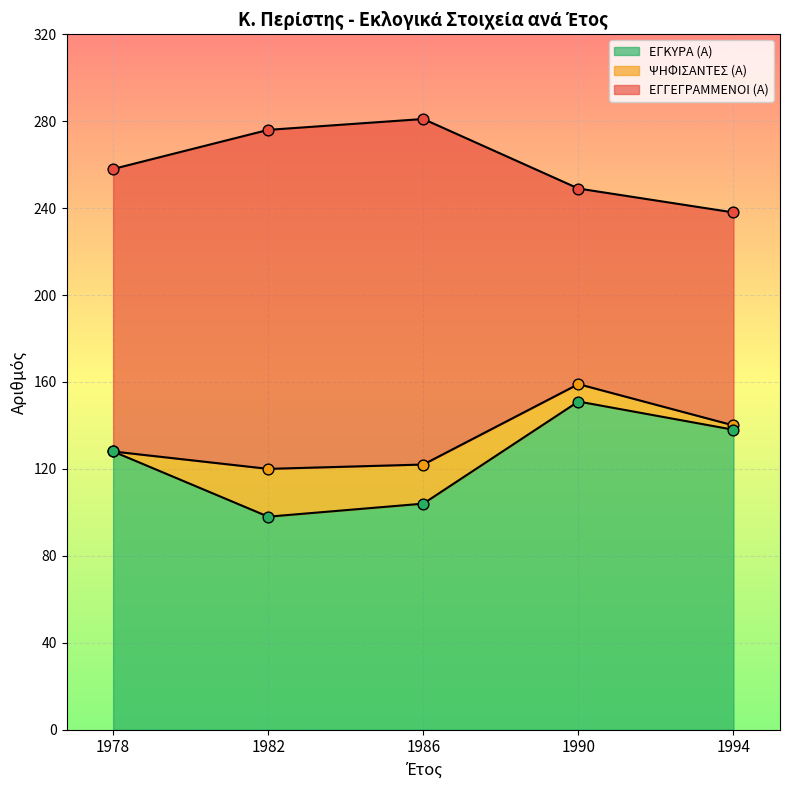

Which series has the widest spread of Y values?

ΕΓΚΥΡΑ (Α)